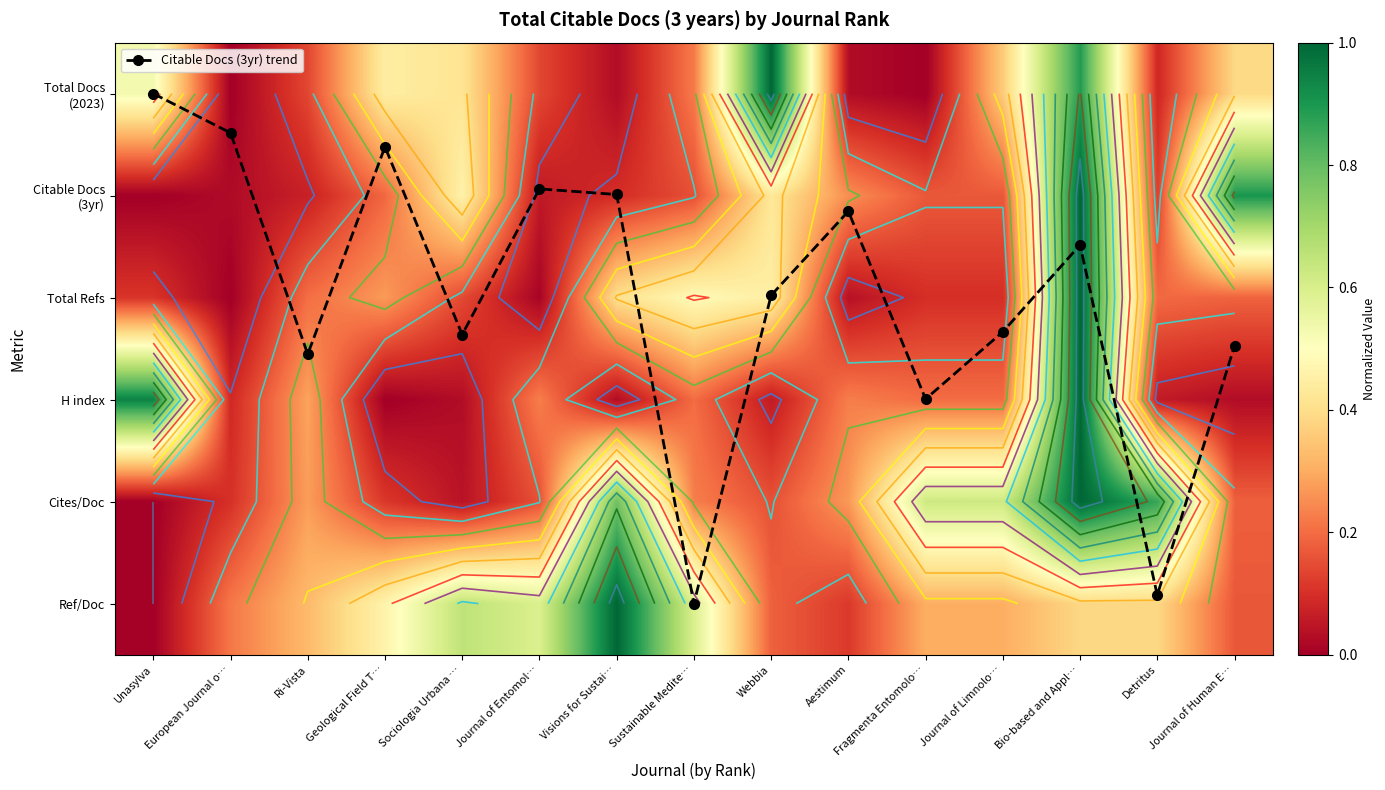

Is it true that Ref/Doc equals 0.5 at Geological Field T…?

True